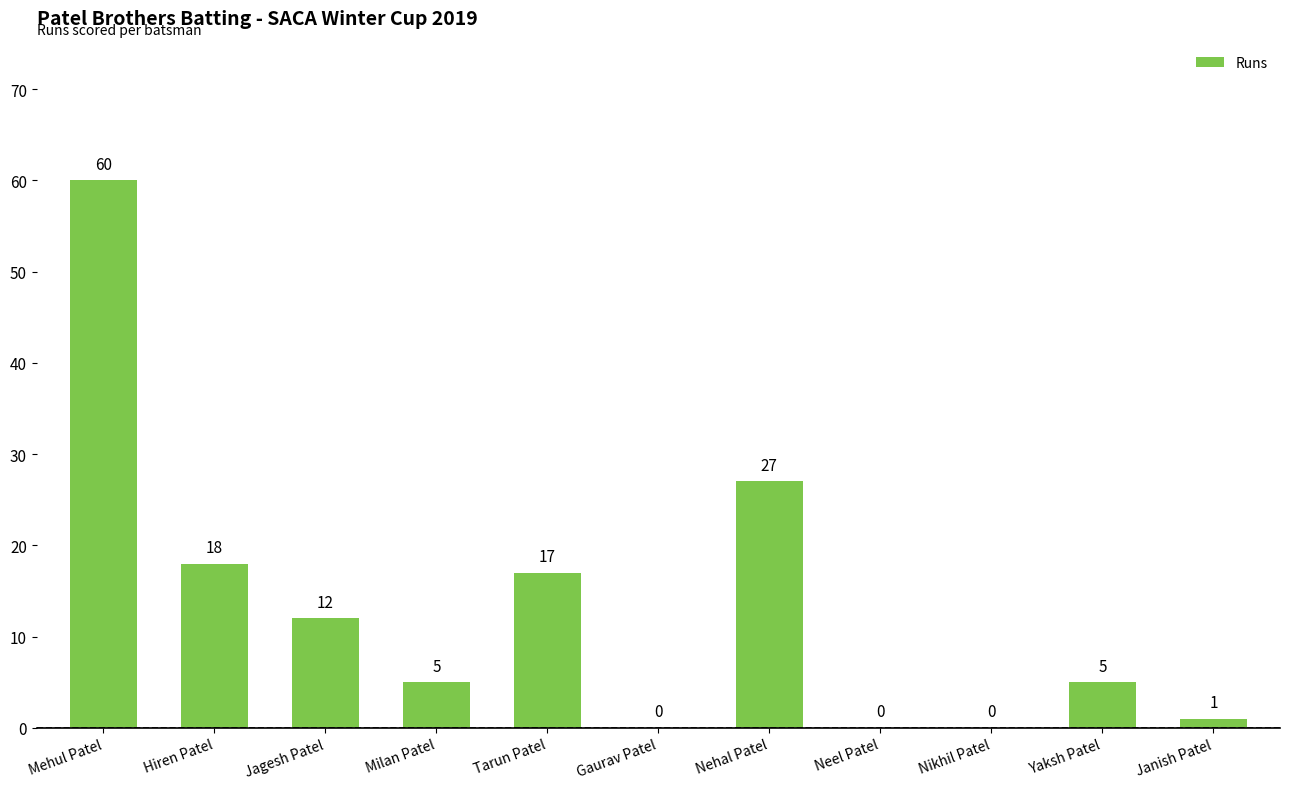

At which label is the value closest to 30?

Nehal Patel